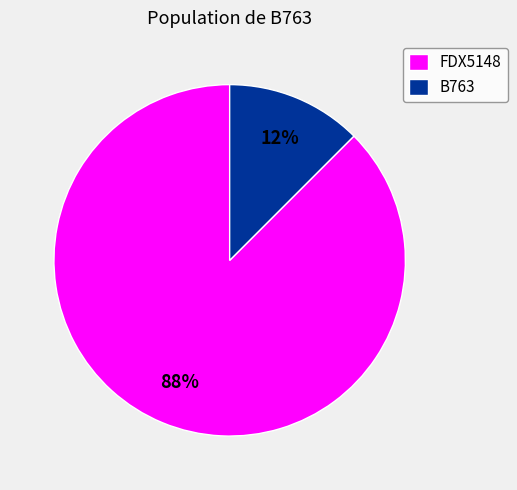

Combined, do FDX5148 and B763 account for over 50%?

Yes